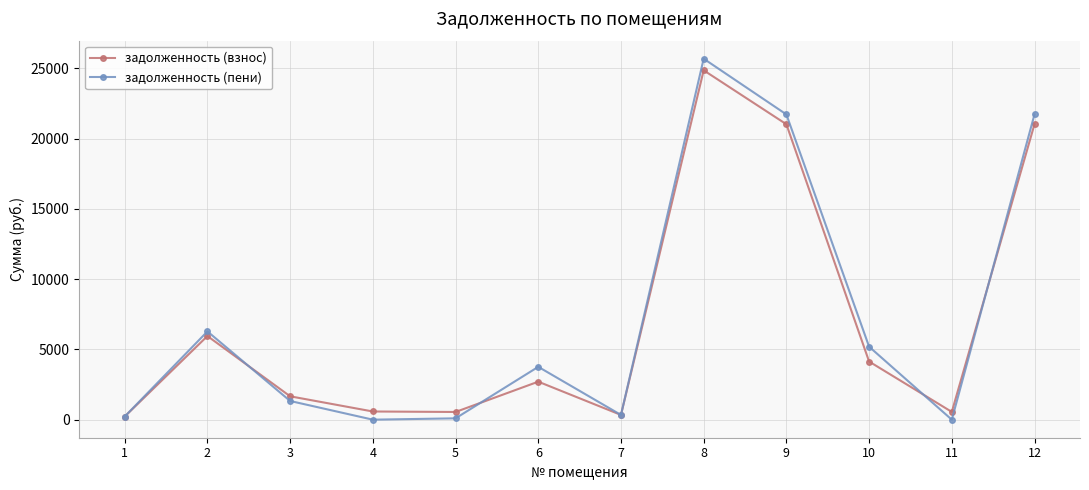

What is the value of the задолженность (пени) point at the 7th from the left?

338.0